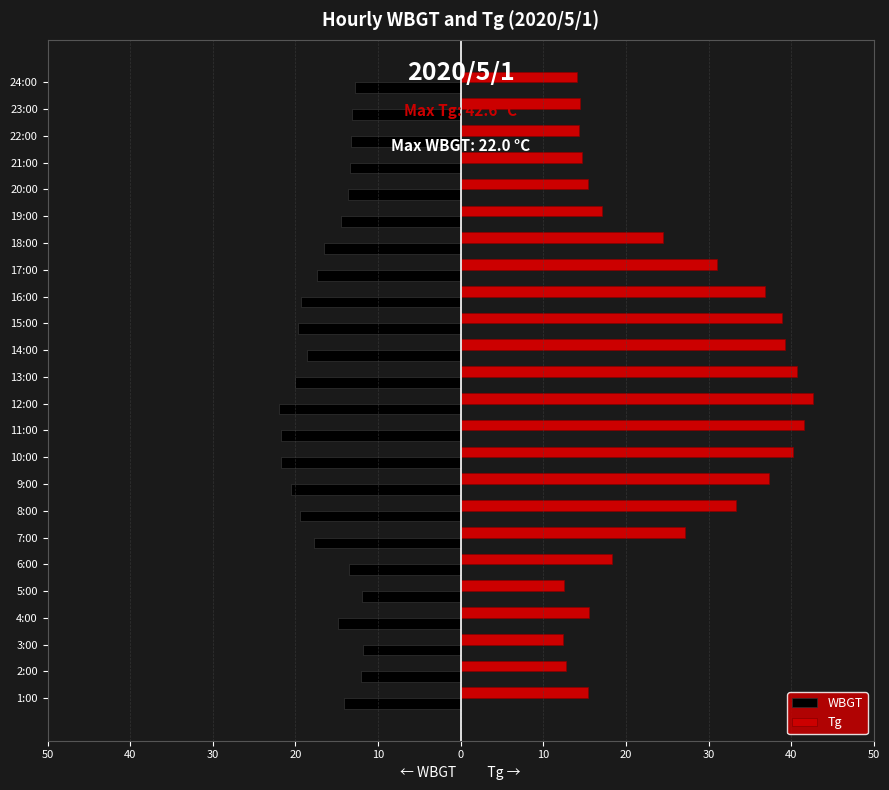

What are all the series names shown in the legend?

WBGT, Tg